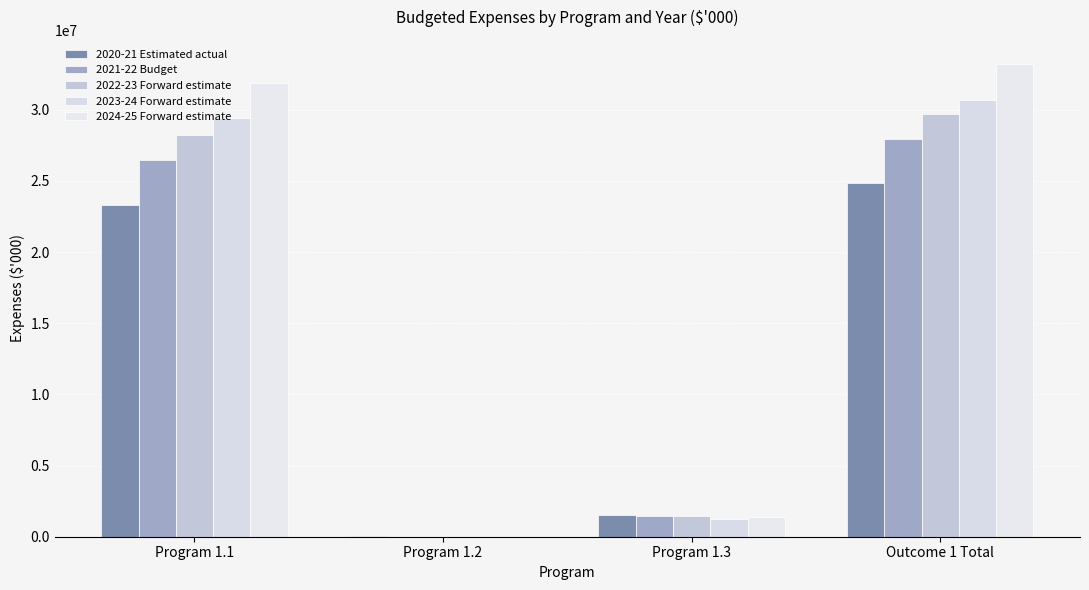

How many data points does each series have?

4